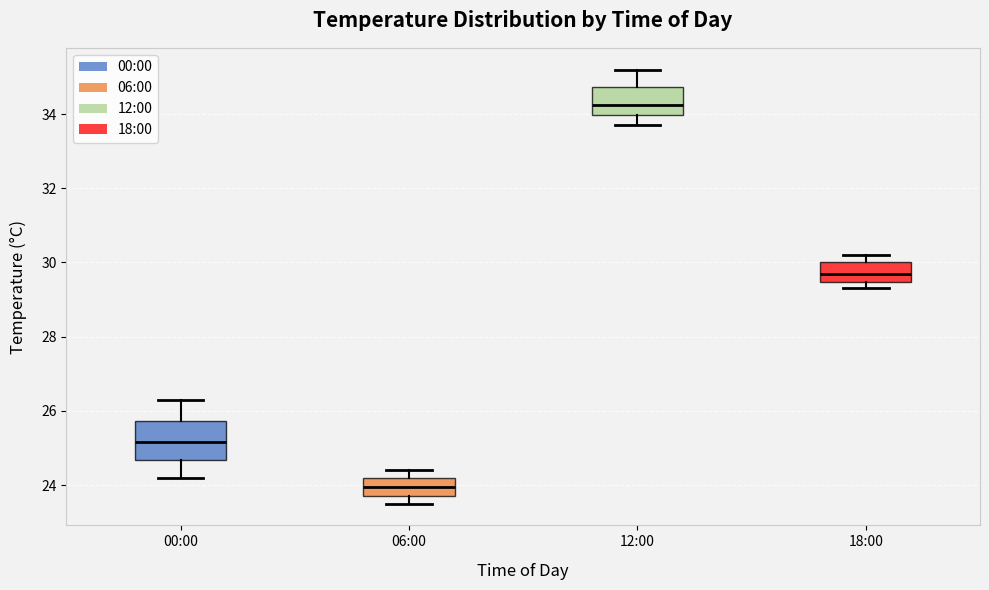

Reading left to right, read every box against the y-axis: the position of its median line, the range the box covers, and the ends of its whiskers. The values are not printed on the chart, so give them approximately, as read against the axis.

00:00: median 25.2, box 24.6 to 25.8, whiskers 24.2 to 26.4
06:00: median 24.0, box 23.8 to 24.2, whiskers 23.6 to 24.4
12:00: median 34.2, box 34.0 to 34.8, whiskers 33.8 to 35.2
18:00: median 29.8, box 29.4 to 30.0, whiskers 29.4 (just below the box's lower edge) to 30.2